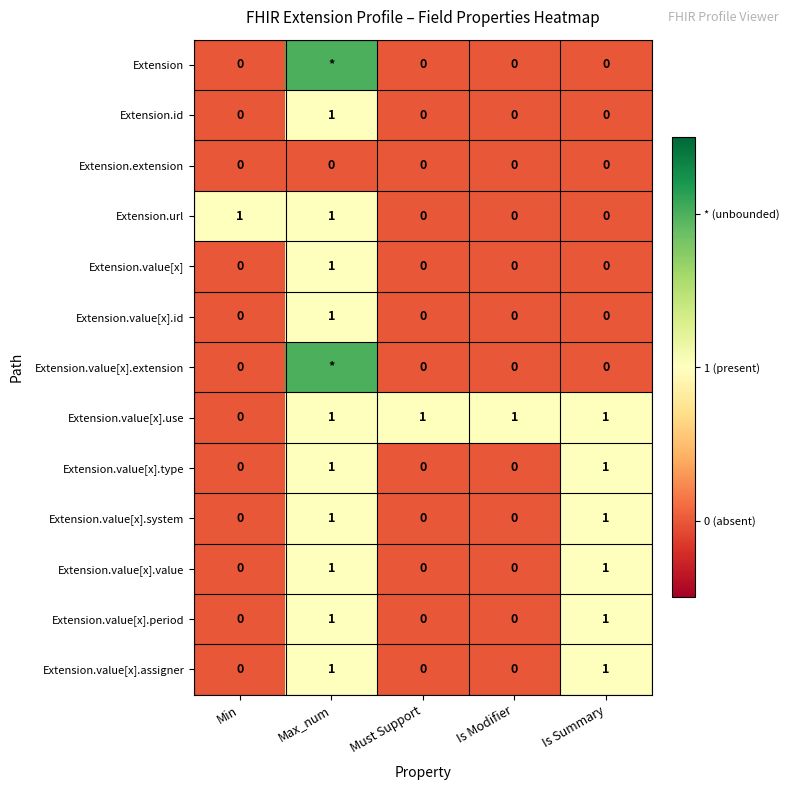

Is it true that Extension.url equals 0 at Is Summary?

True